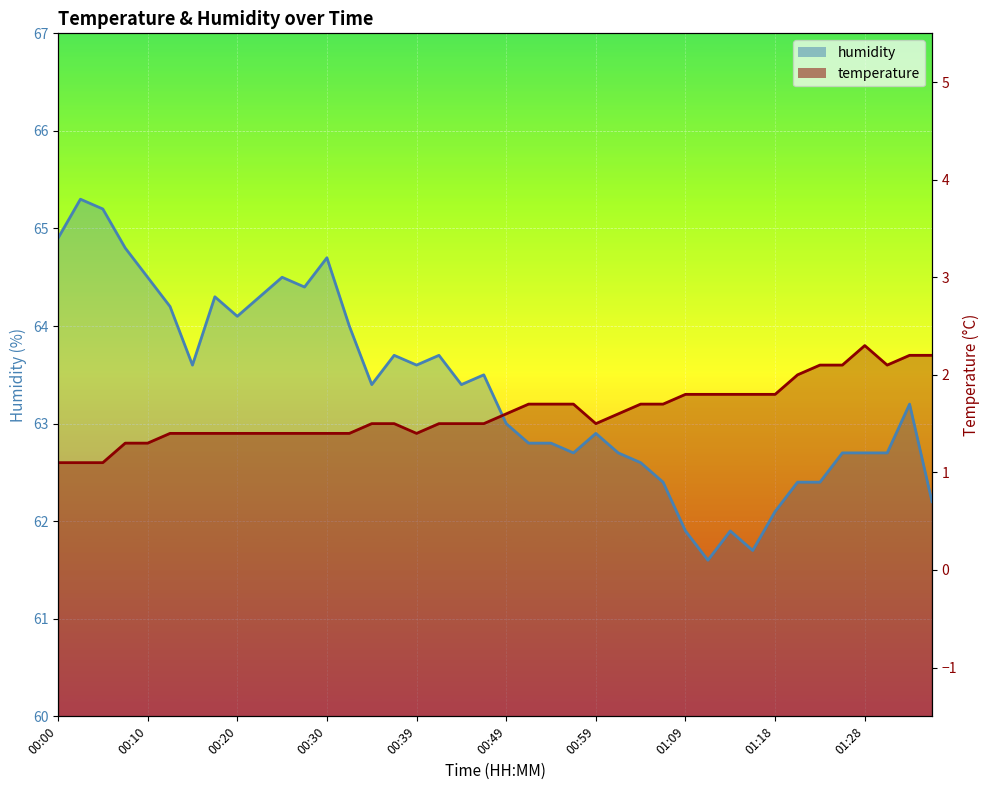

List the series in order of their overall mean, highest first.

humidity, temperature